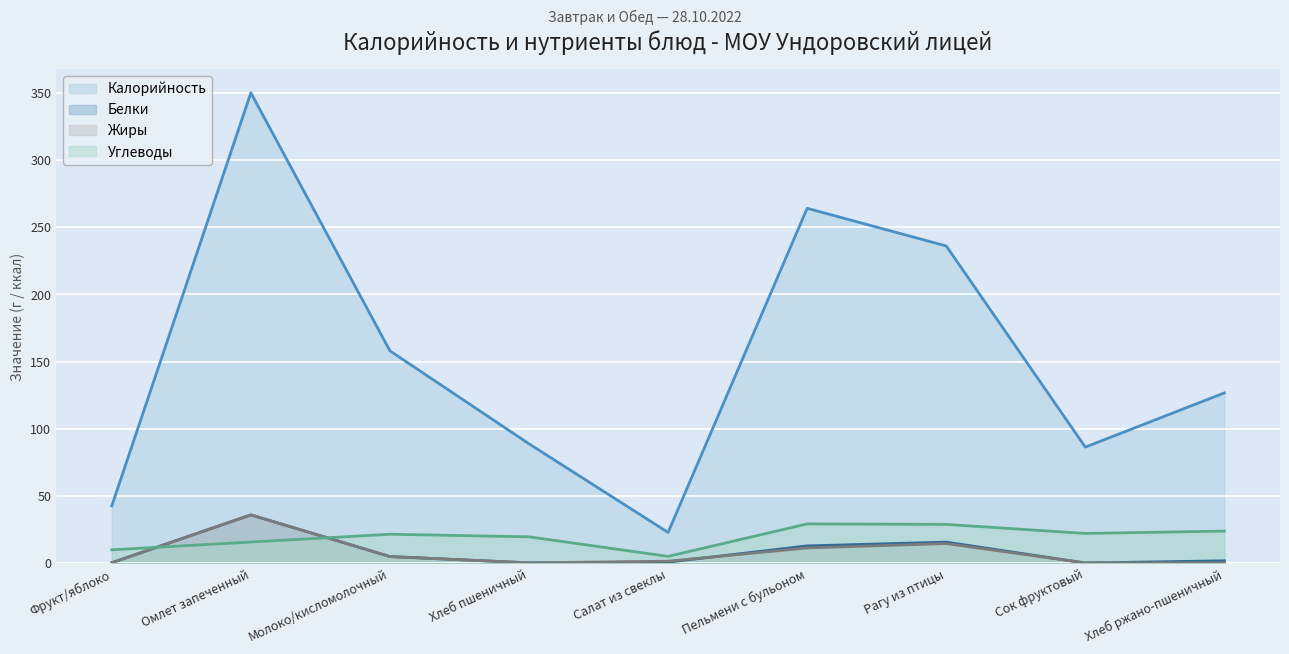

How many lines are shown in the chart?

4